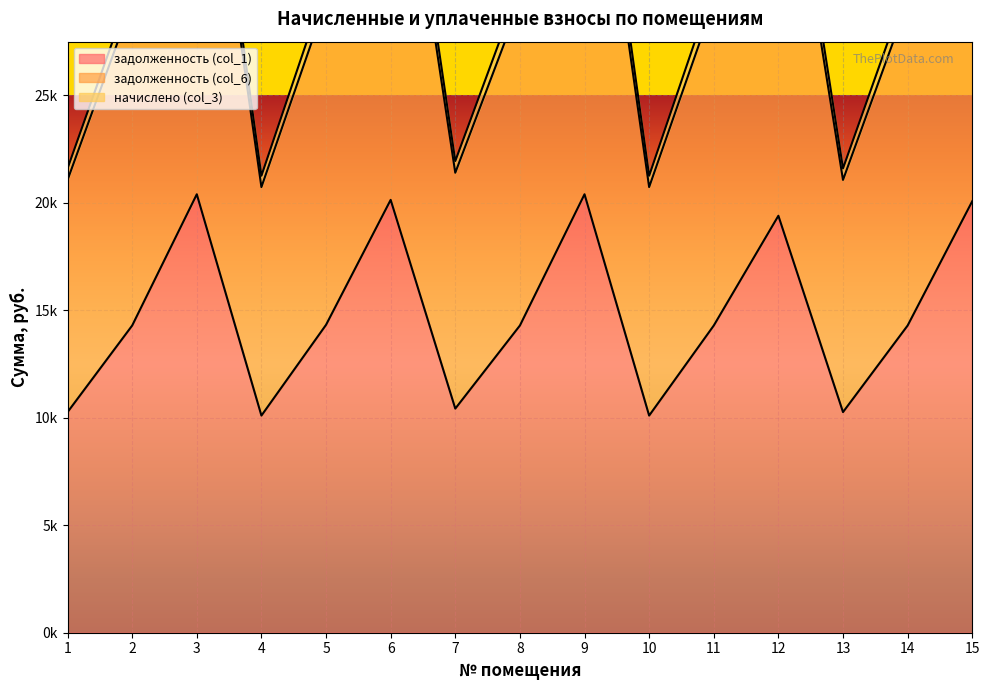

What is the smallest value displayed?

10102.6